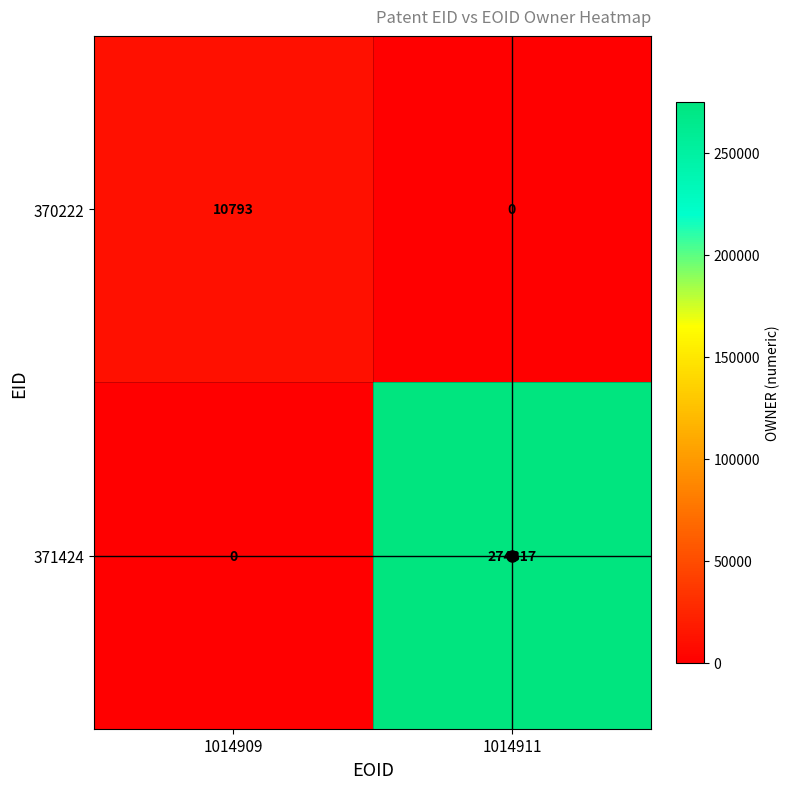

At 1014911, list the series in order from largest to smallest.

371424, 370222